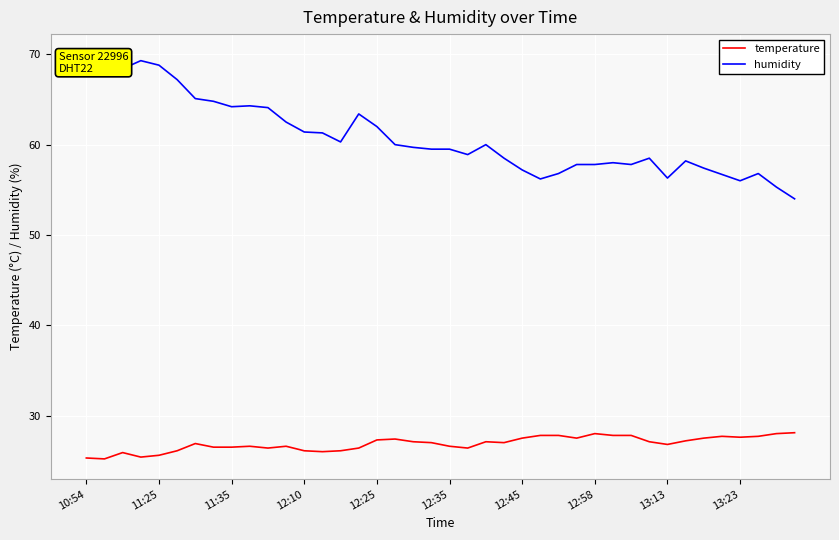

What are all the series names shown in the legend?

temperature, humidity